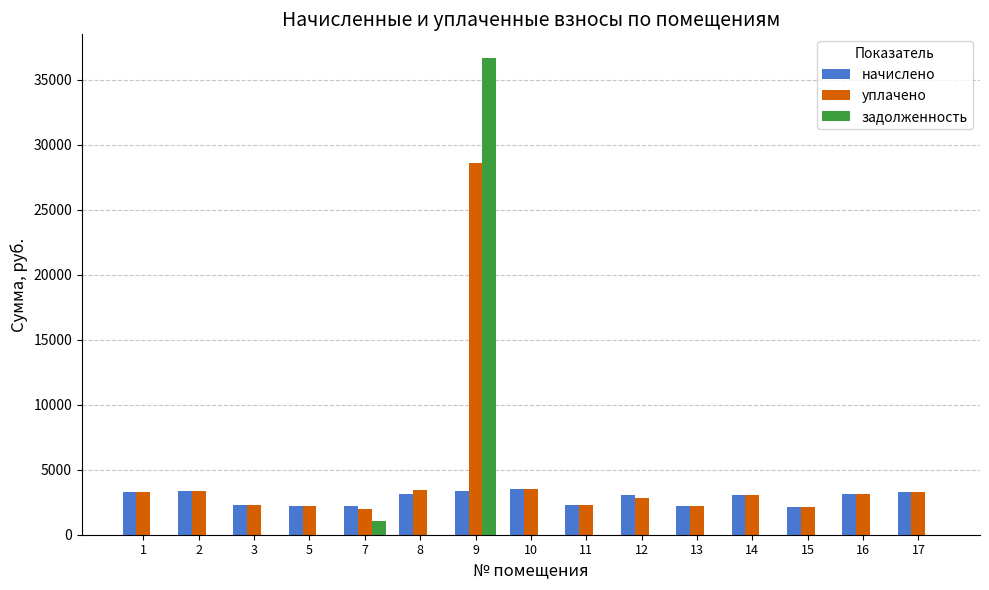

Count the number of categories in the chart.

15